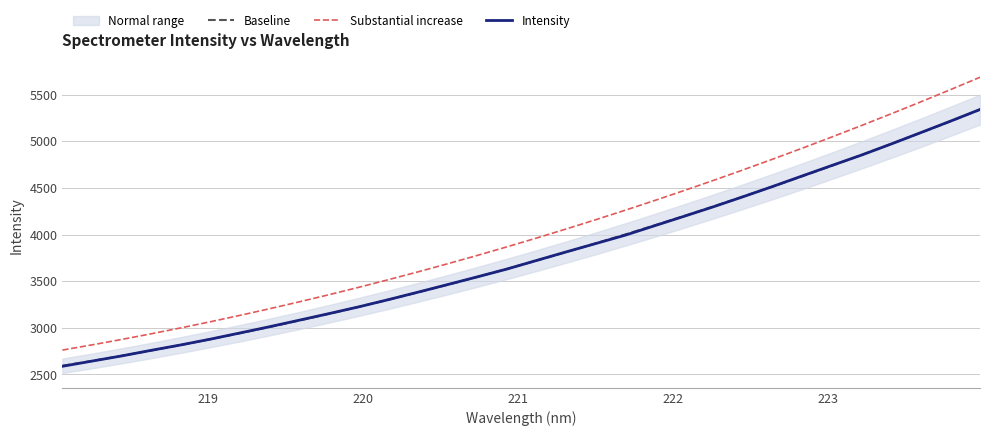

What is the highest value of the Substantial increase series?

5686.5